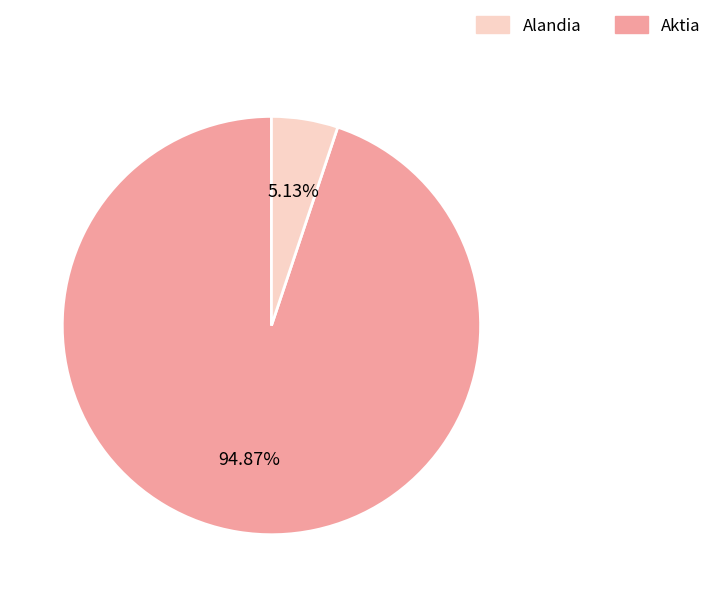

Does any single category account for the majority?

Yes